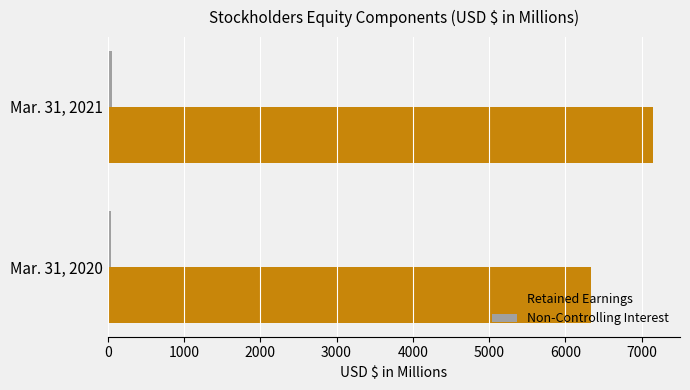

Is it true that Retained Earnings equals 3516.6 at Mar. 31, 2021?

False